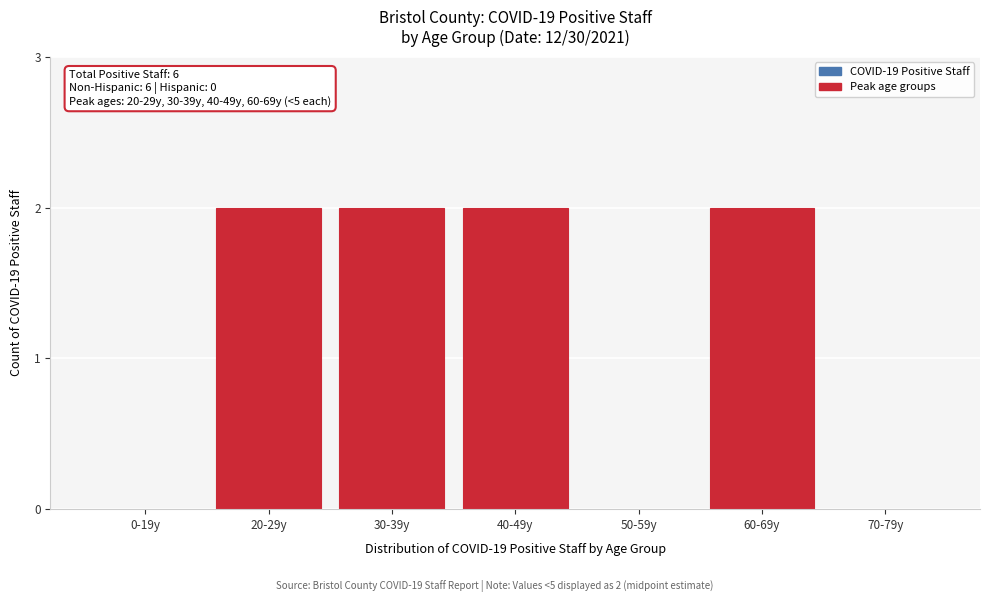

Reading left to right, list all the values displayed in this chart.

0-19y=0	20-29y=2	30-39y=2	40-49y=2	50-59y=0	60-69y=2	70-79y=0